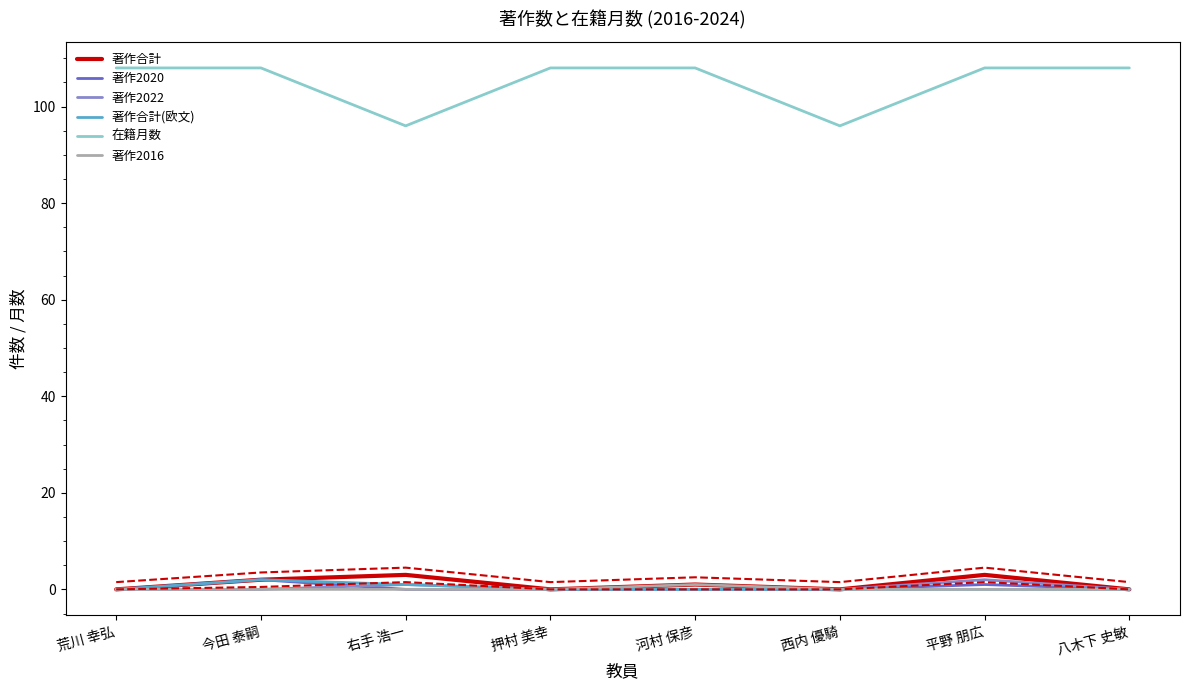

The value of 著作合計 at 右手 浩一 is 3. True or false?

True